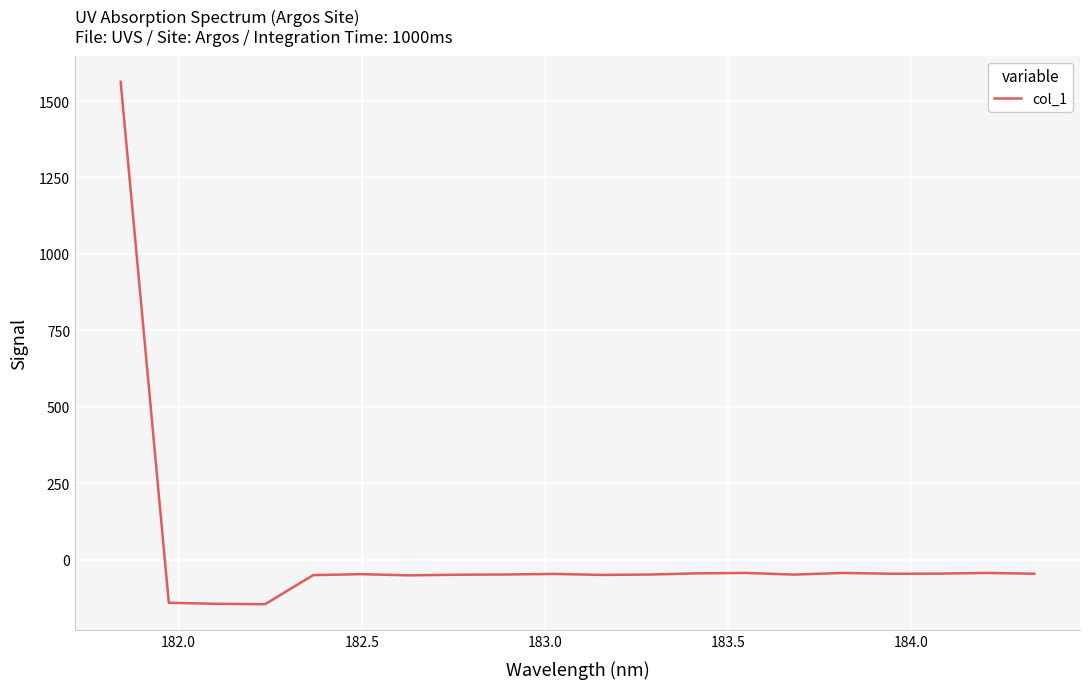

What is the difference between the maximum and minimum values?

1709.1